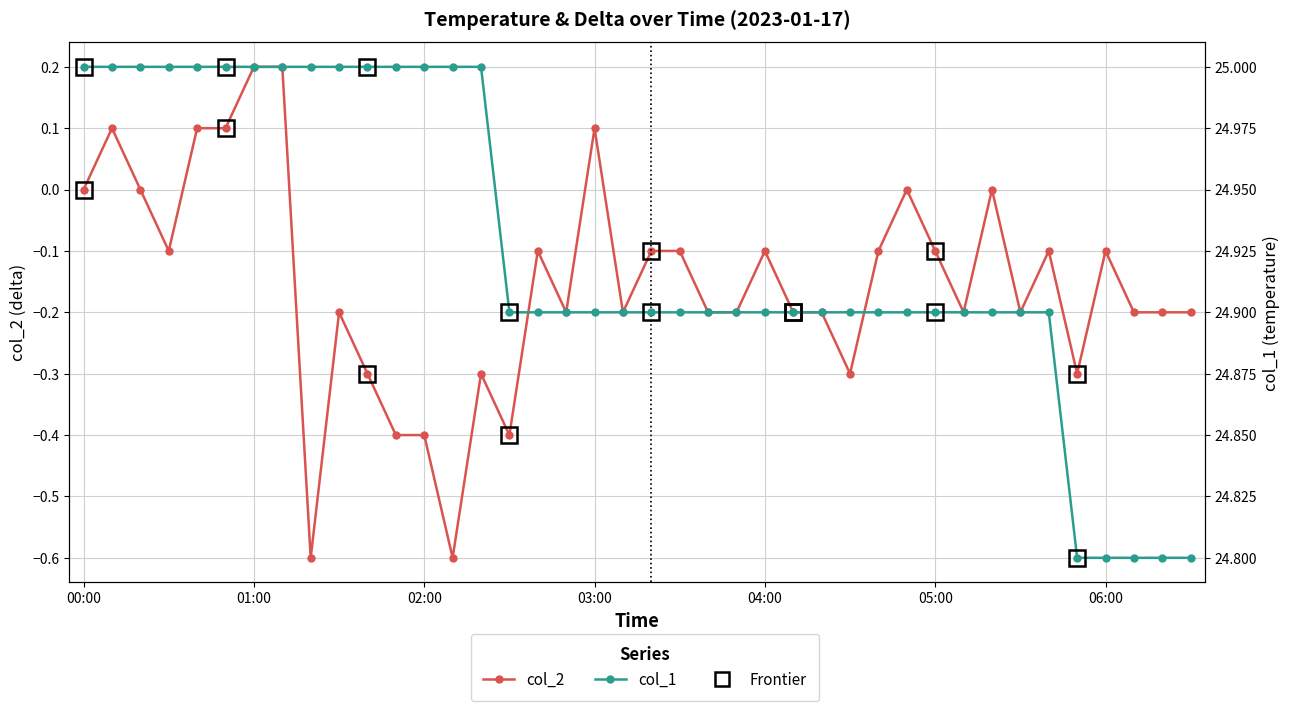

Rank the series at 02:00 from lowest to highest value.

col_2, col_1